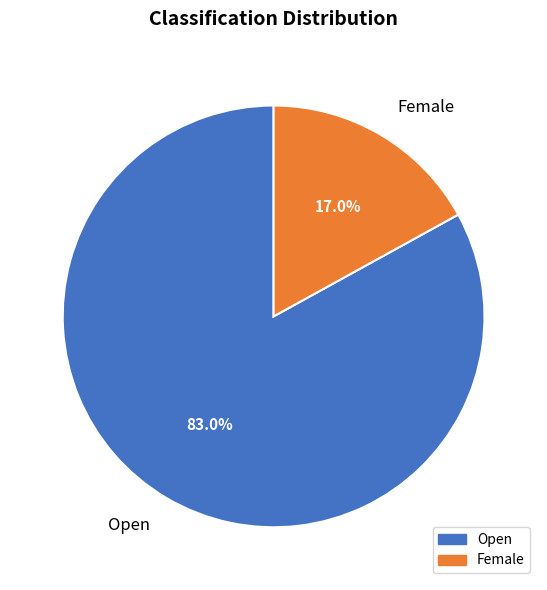

To the nearest percent, what is the difference between the Open and Female slice percentages?

66%